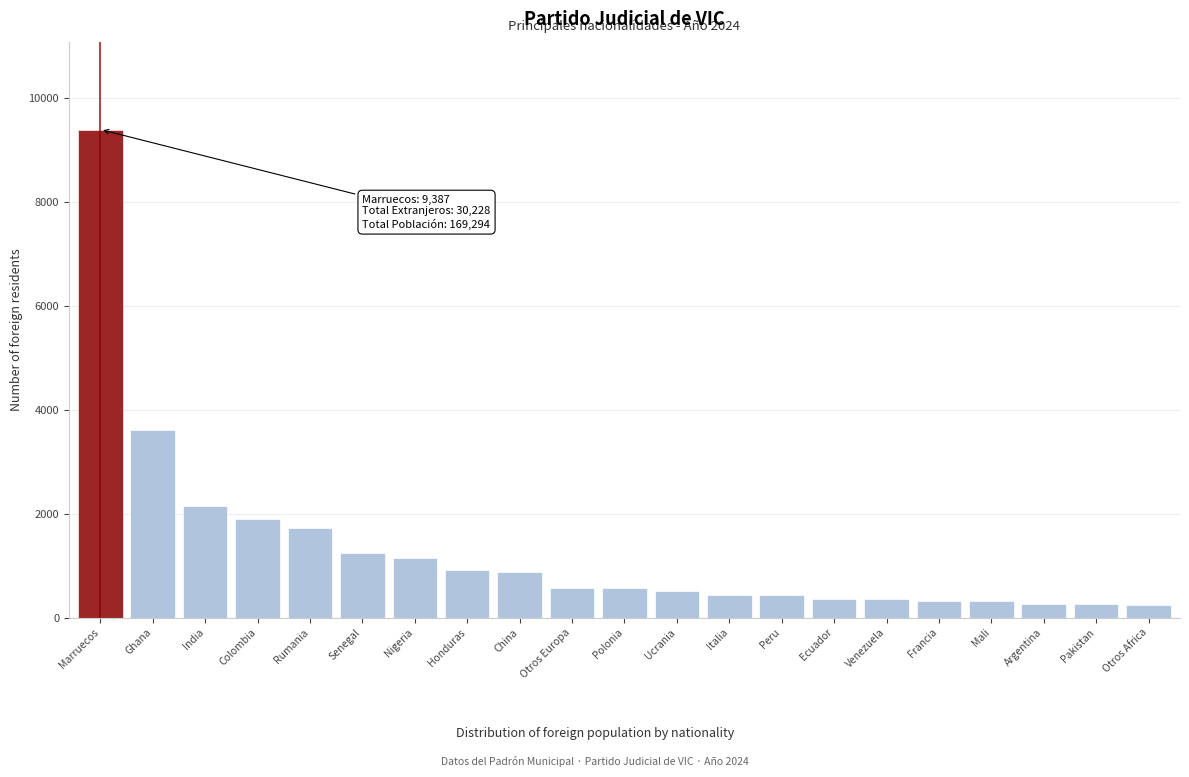

What is the label of the 21st bar from the left?

Otros Africa